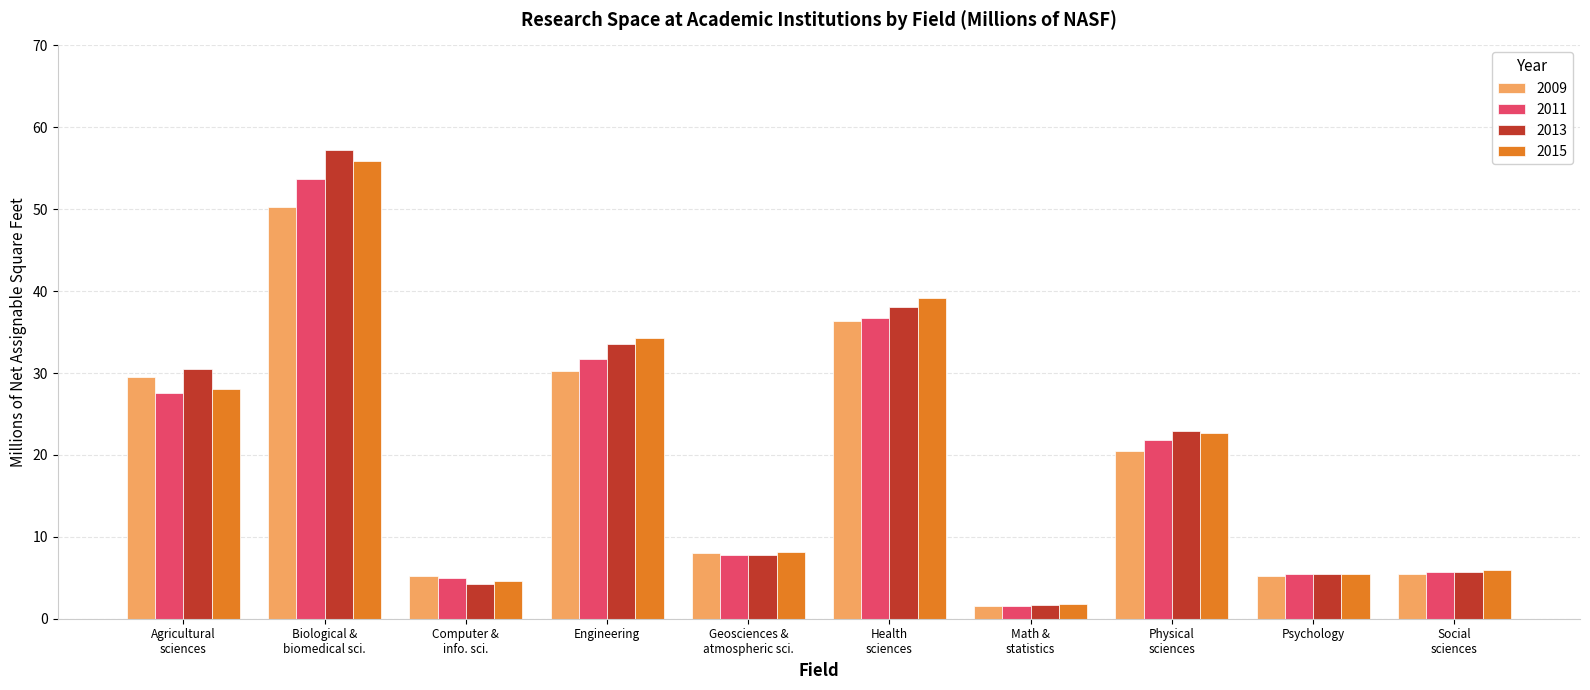

Which series has the widest spread of values?

2013